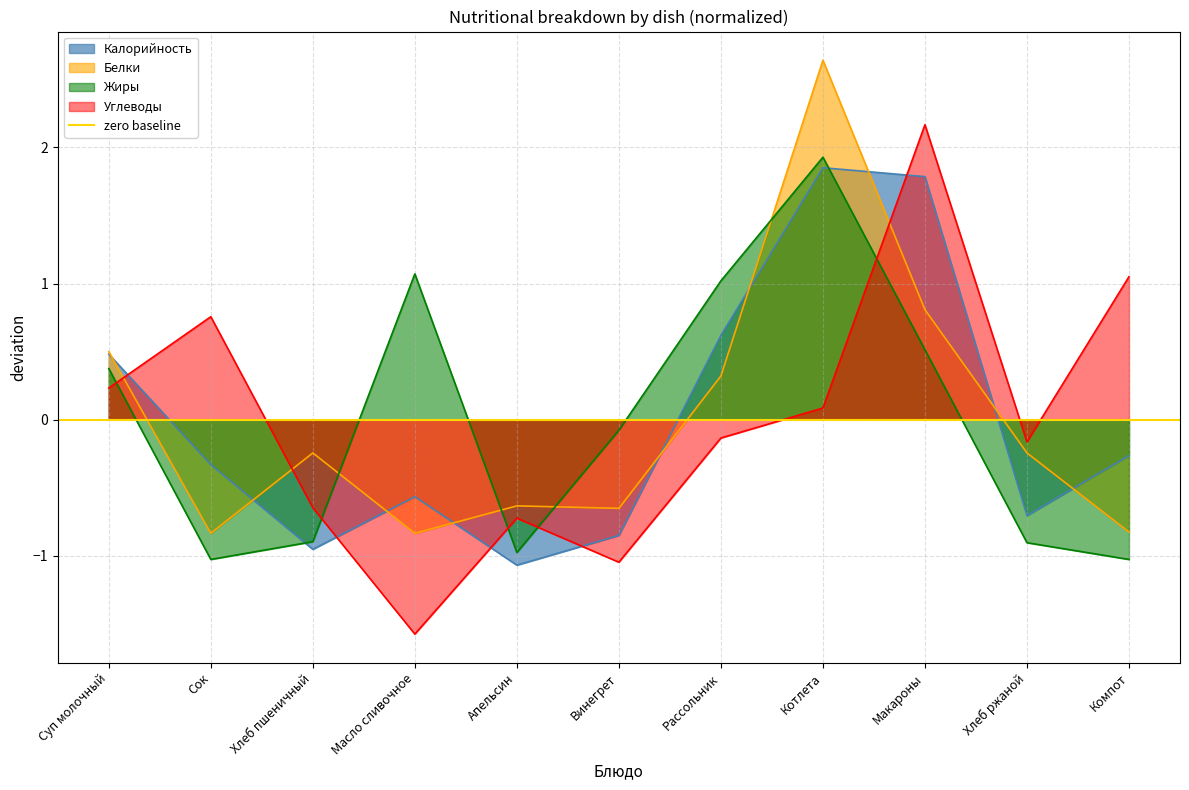

At which label does Калорийность reach its minimum?

Апельсин